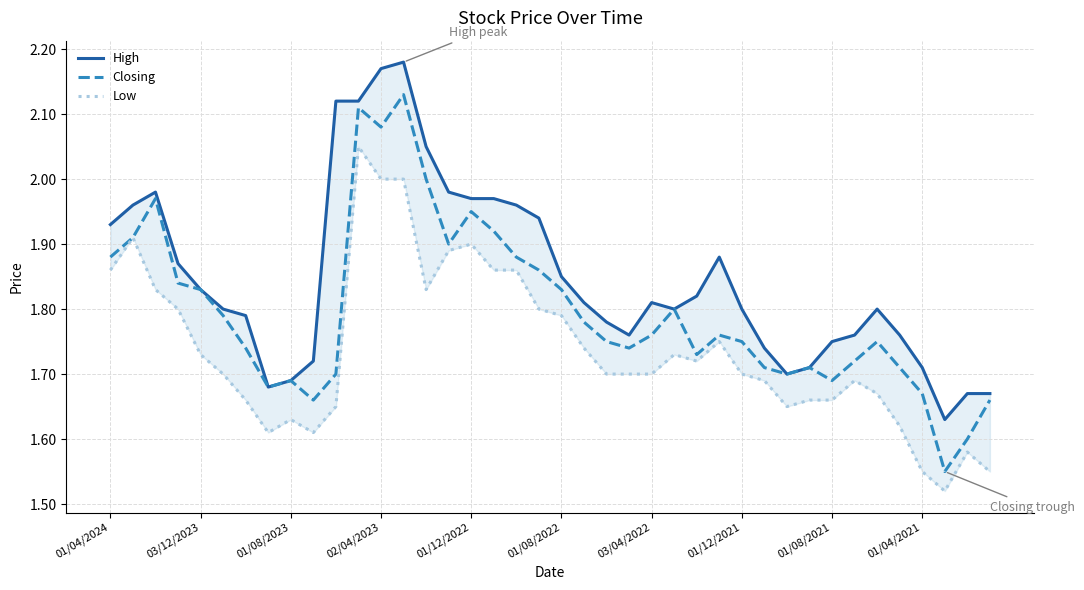

Is it true that Low equals 0.7 at 15?

False